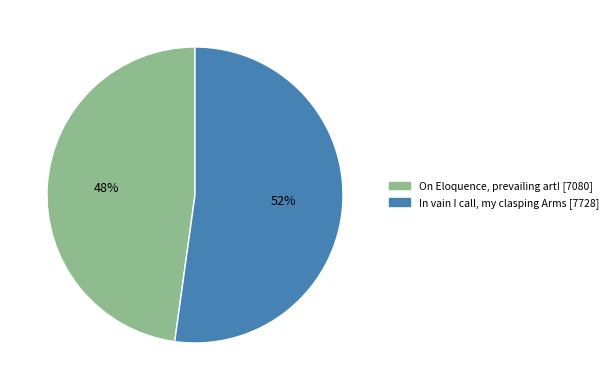

What percentage is the In vain I call, my clasping Arms slice, to the nearest percent?

52%